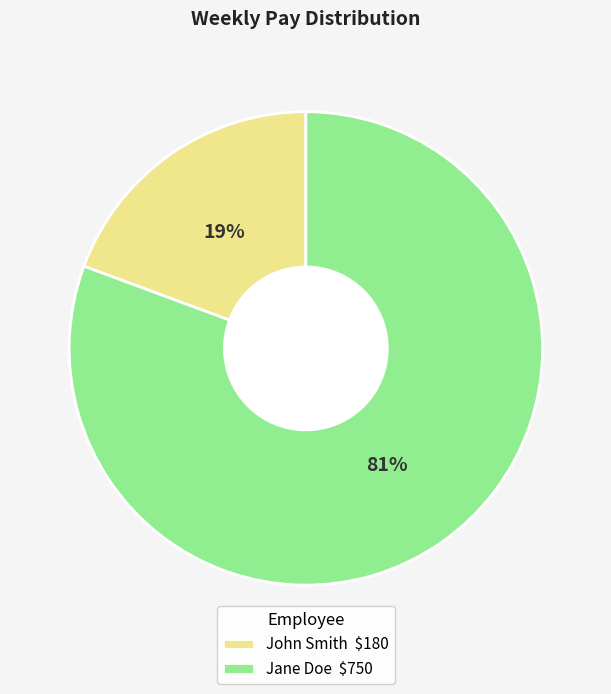

True or false: John Smith $180 accounts for 19% of the total.

True